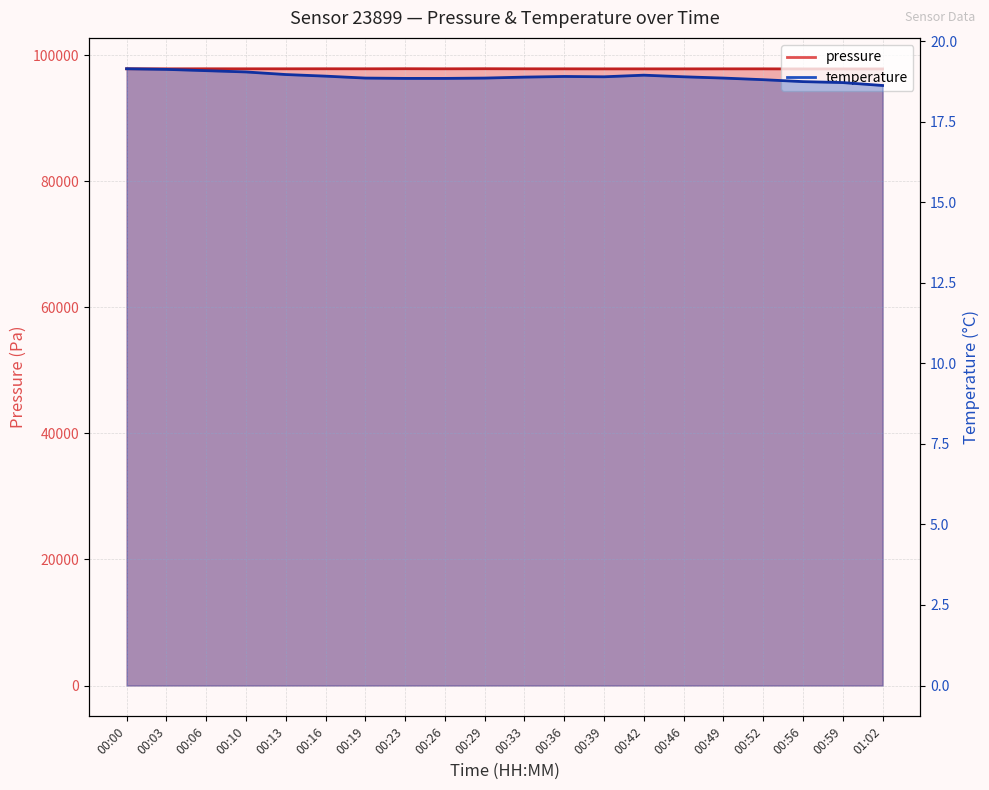

What are all the series names shown in the legend?

pressure, temperature